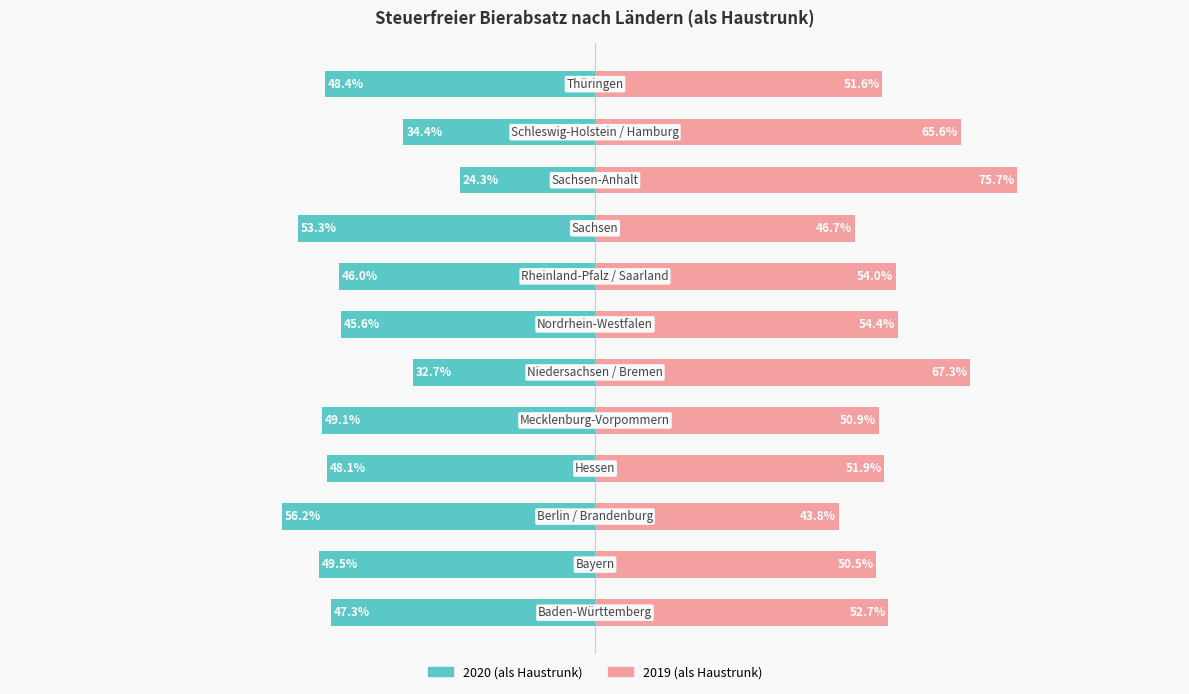

What are all the series names shown in the legend?

2020 (als Haustrunk), 2019 (als Haustrunk)